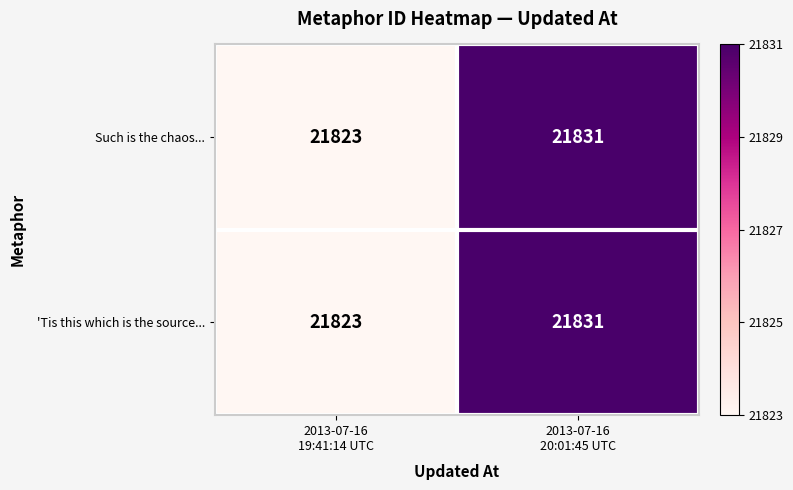

What is the maximum value for 'Tis this which is the source...?

21831